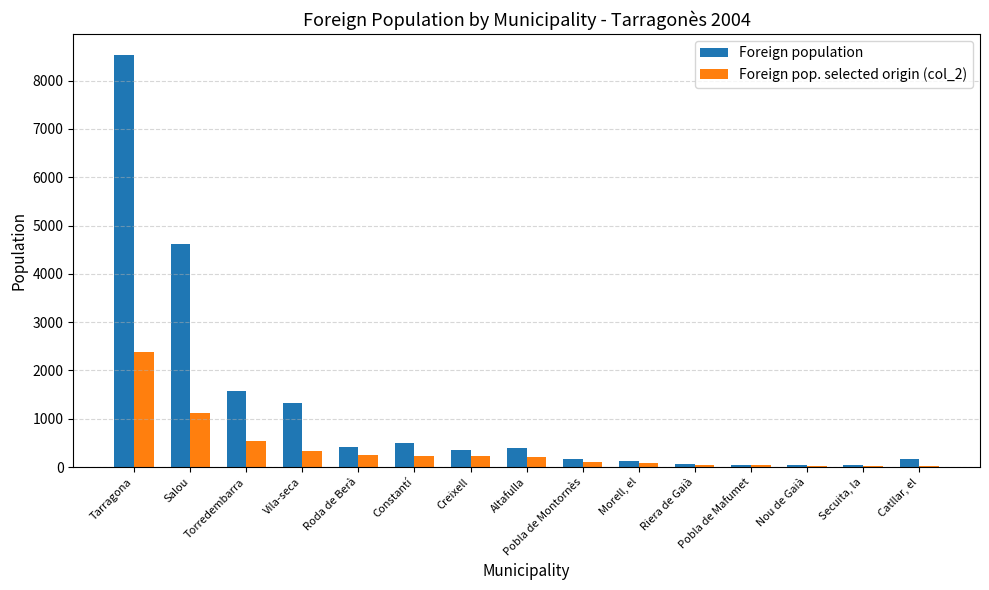

Which series has the largest range (max minus min)?

Foreign population